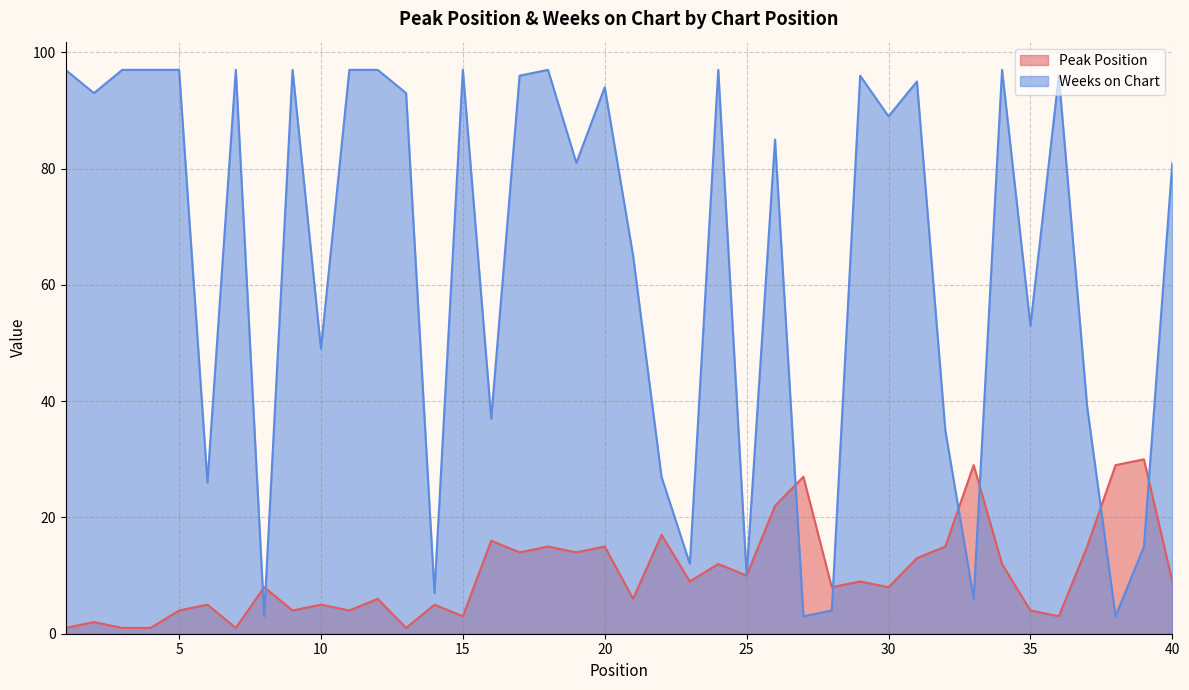

What is the difference between the highest and lowest values at 23?

3